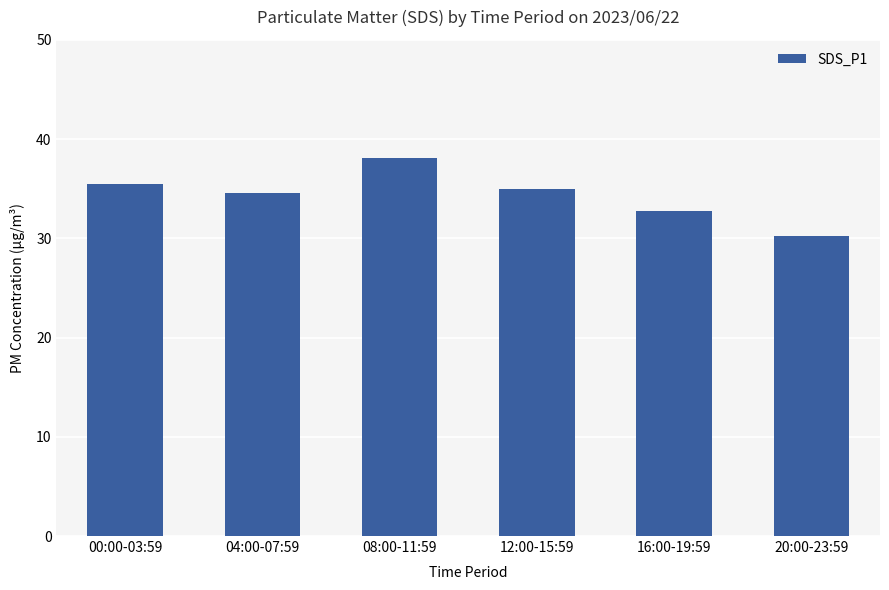

Count the number of categories in the chart.

6